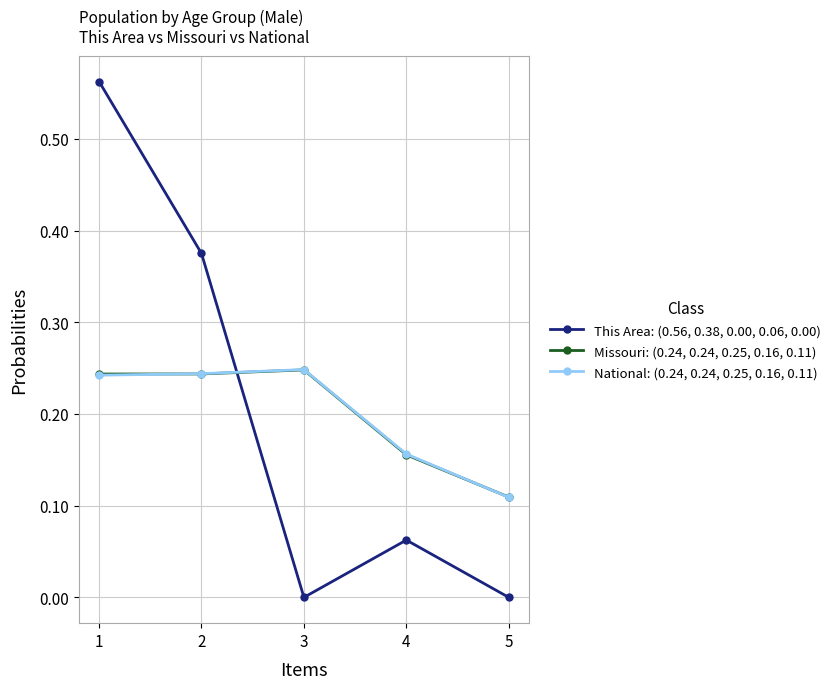

What are all the series names shown in the legend?

This Area: (0.56, 0.38, 0.00, 0.06, 0.00), Missouri: (0.24, 0.24, 0.25, 0.16, 0.11), National: (0.24, 0.24, 0.25, 0.16, 0.11)